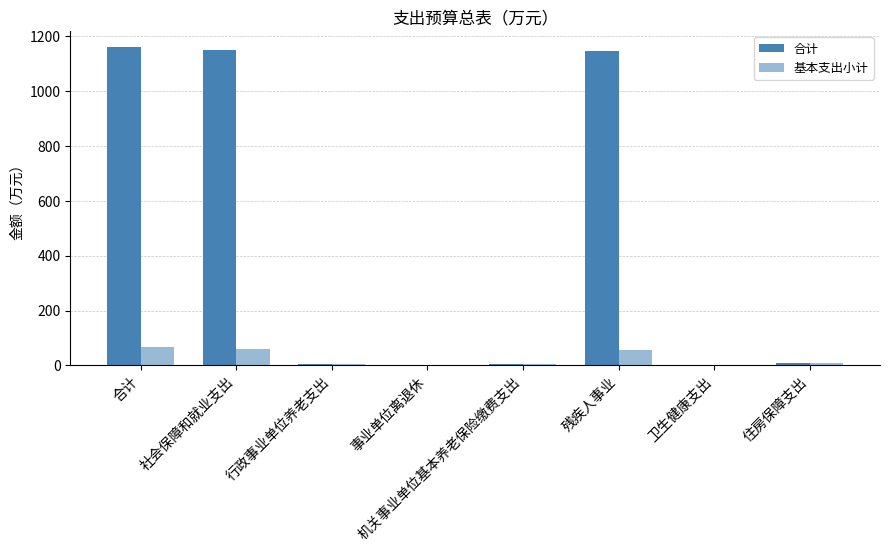

At which label does 基本支出小计 first exceed 7?

合计